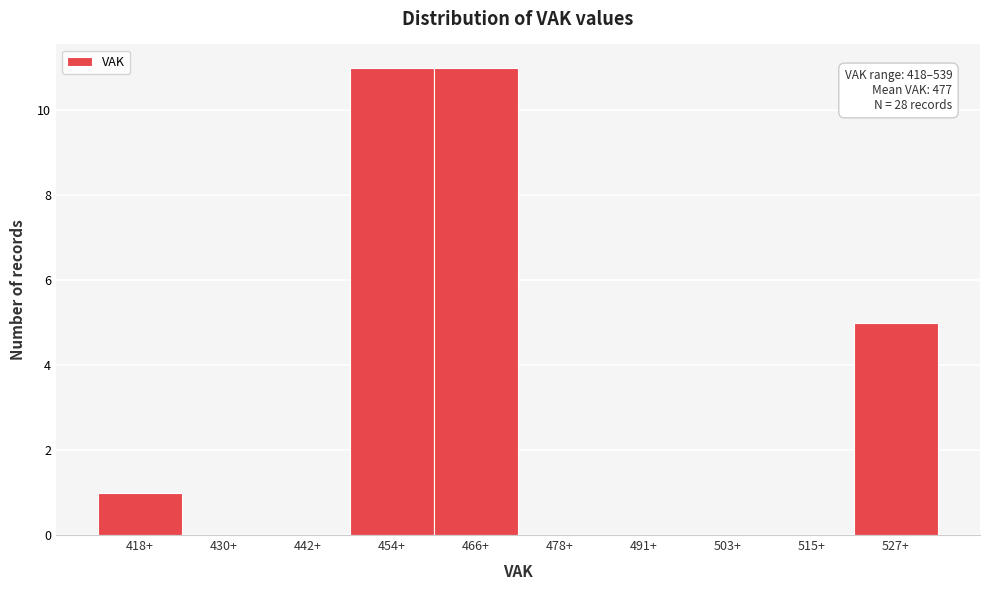

Reading left to right, list all the values displayed in this chart.

418+=1	430+=0	442+=0	454+=11	466+=11	478+=0	491+=0	503+=0	515+=0	527+=5